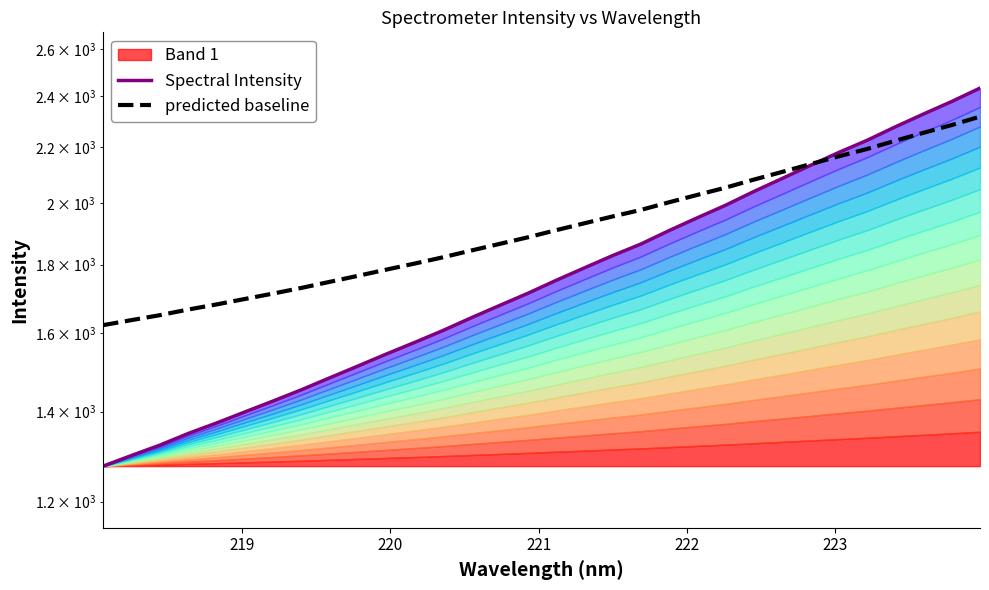

Does the chart have visible grid lines?

No